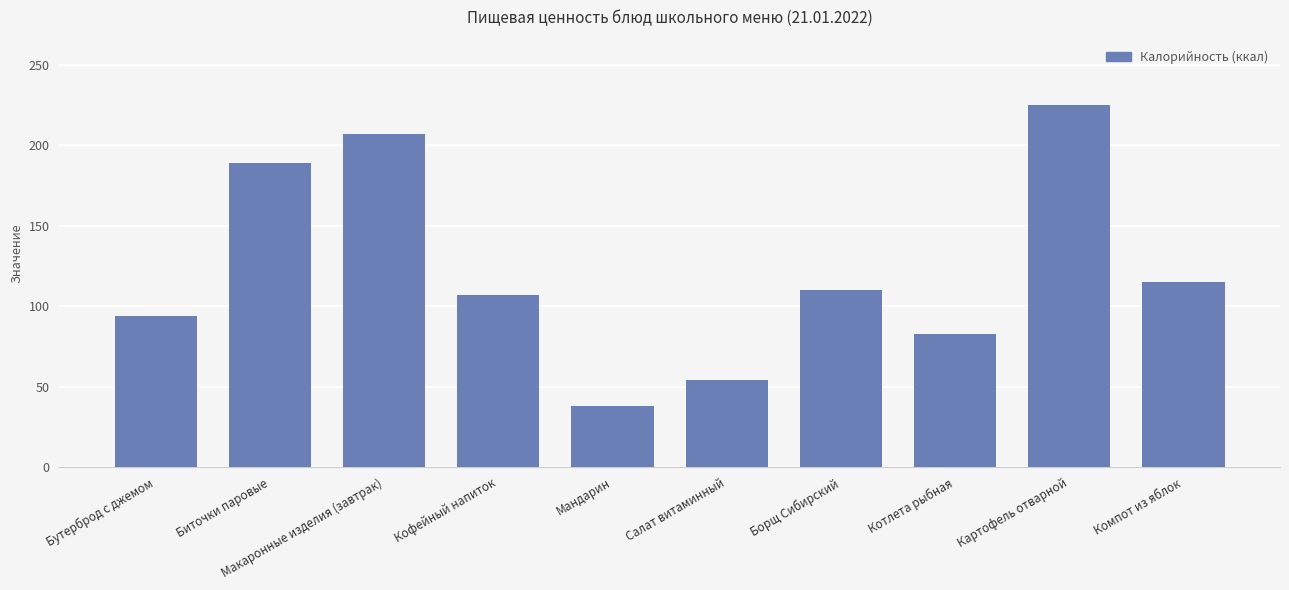

How many distinct data groups are displayed?

1